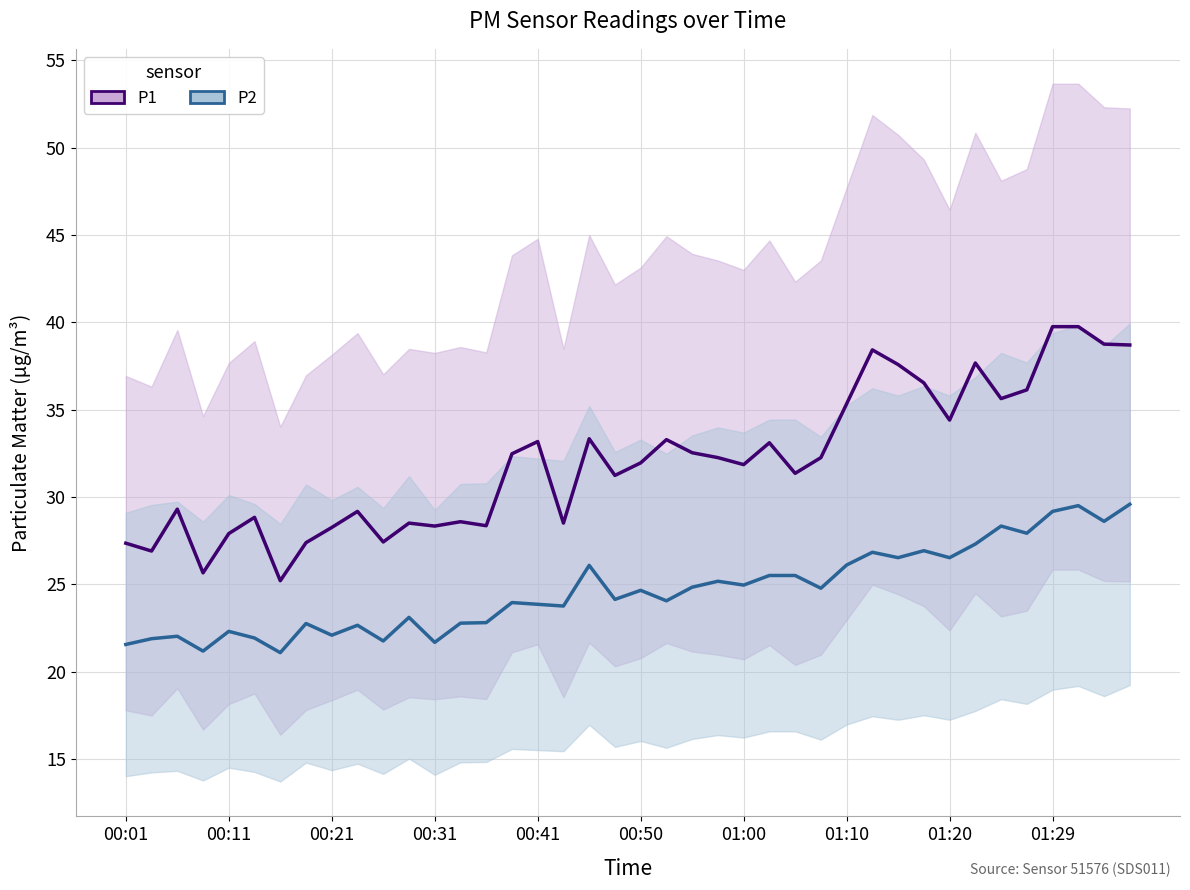

Is the value of P1 at 37 greater than the value of P2 at 35?

Yes